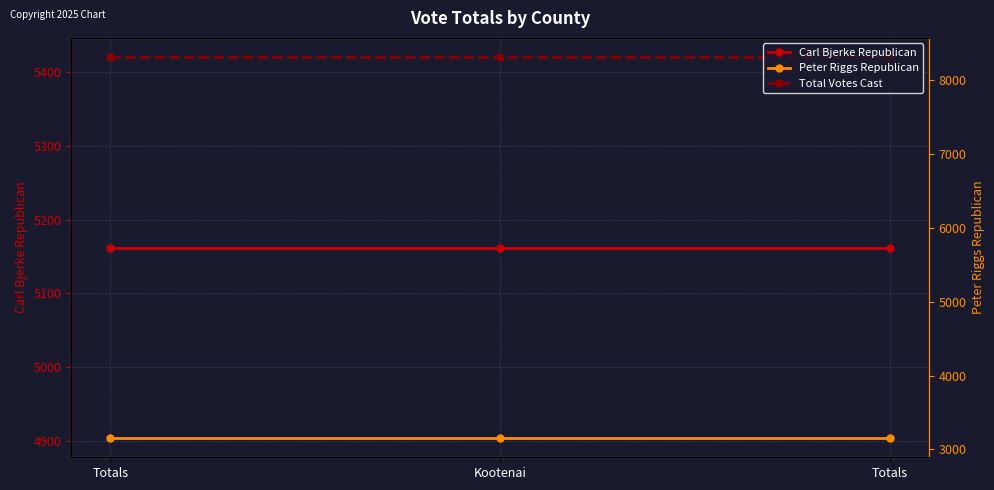

What is the highest value of the Total Votes Cast series?

8314